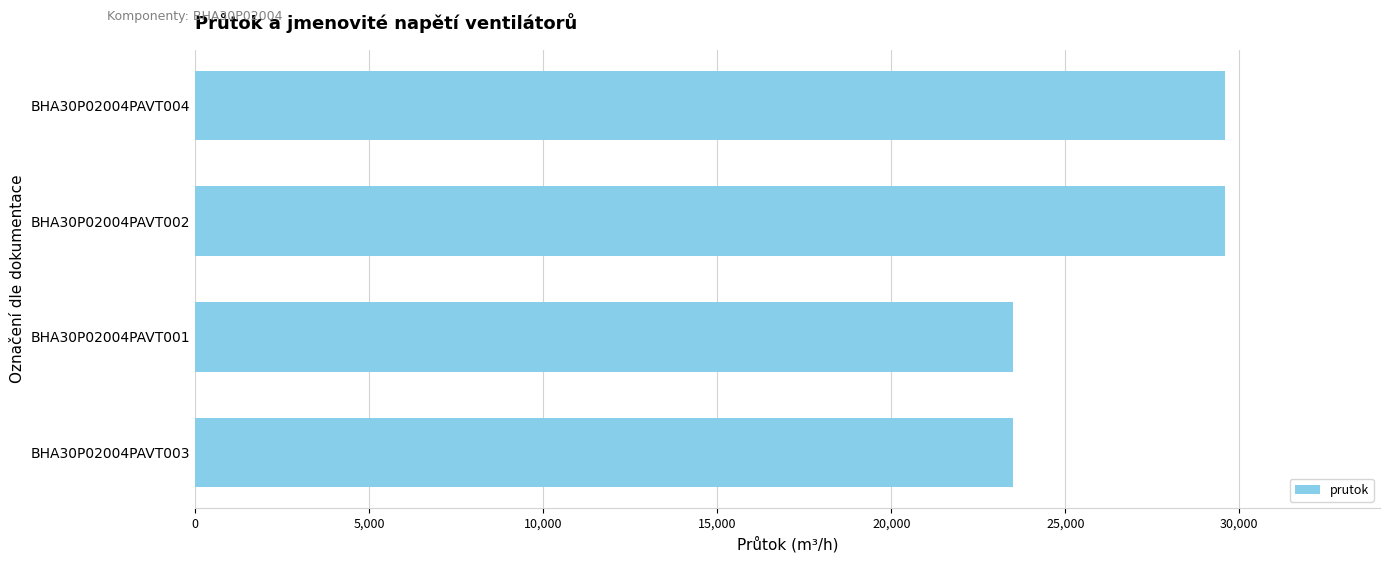

What is the greatest value displayed?

29600